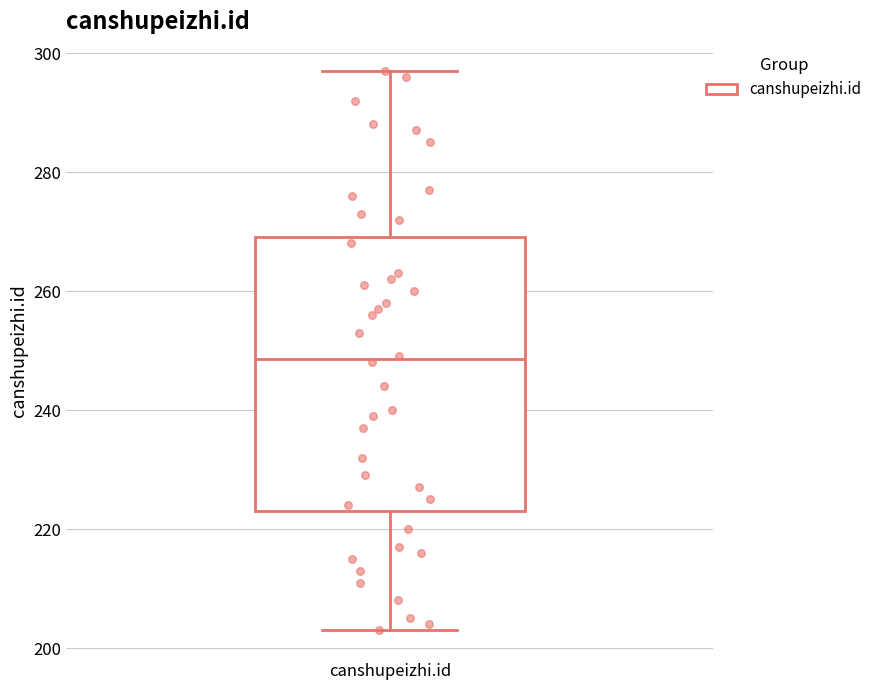

Read this box plot against the y-axis: the position of the median line, the range covered by the box, and the ends of both whiskers. The values are not printed on the chart, so give them approximately, as read against the axis.

median 248, box 224 to 270, whiskers 204 to 298